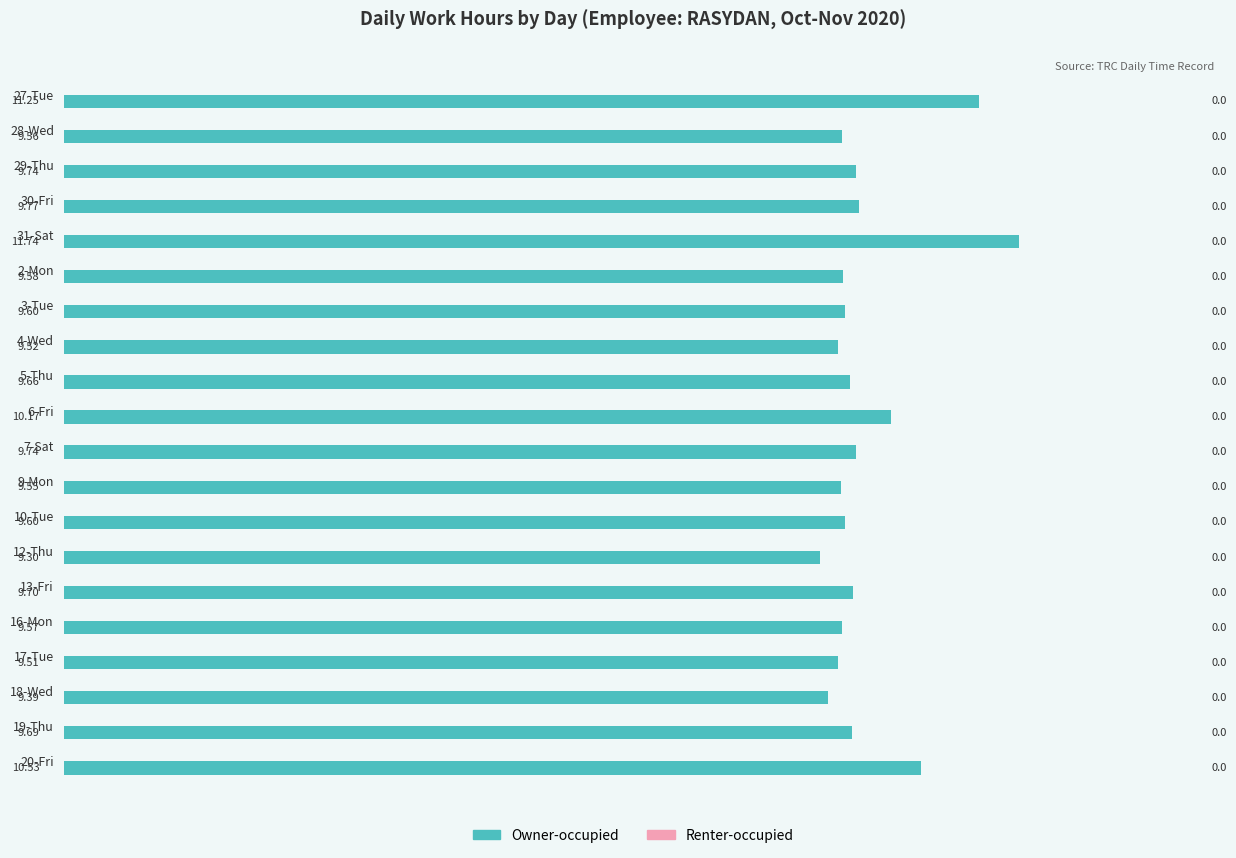

Approximately how many times larger is the value at 9-Mon compared to 20-Fri?

0.9